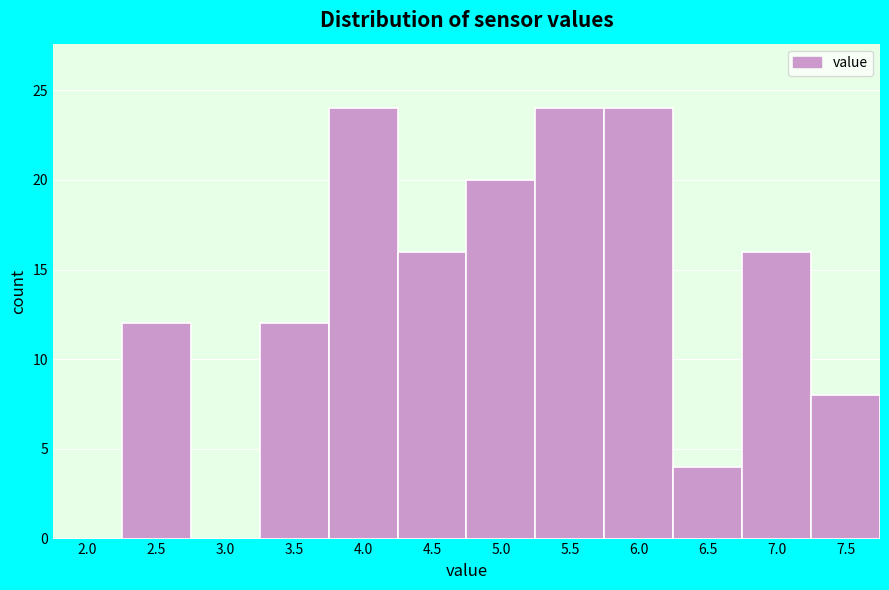

Reading left to right, extract all data points from this chart.

2.0=0	2.5=12	3.0=0	3.5=12	4.0=24	4.5=16	5.0=20	5.5=24	6.0=24	6.5=4	7.0=16	7.5=8